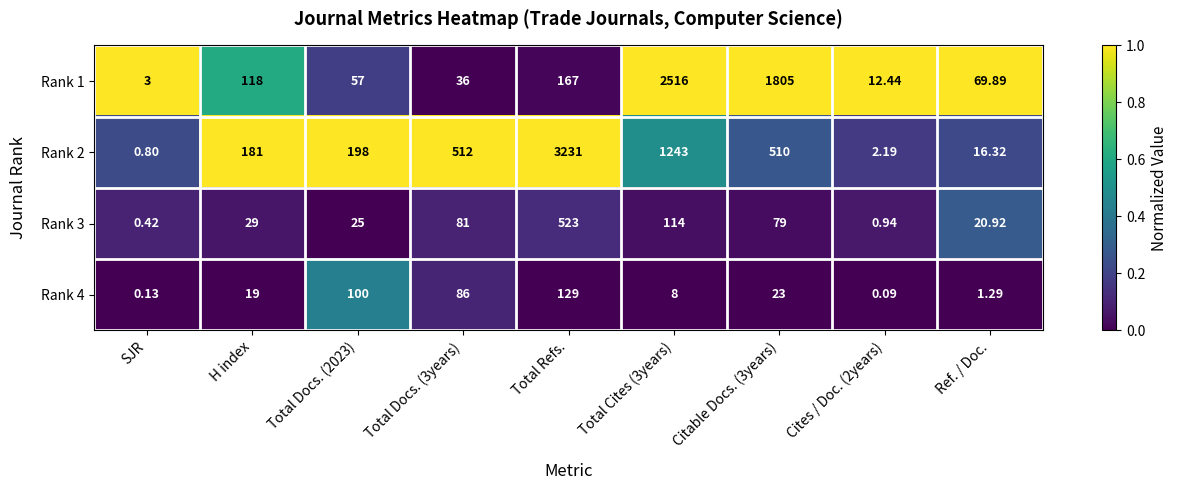

Is the value of Rank 4 at Citable Docs. (3years) greater than the value of Rank 3 at Total Docs. (3years)?

No